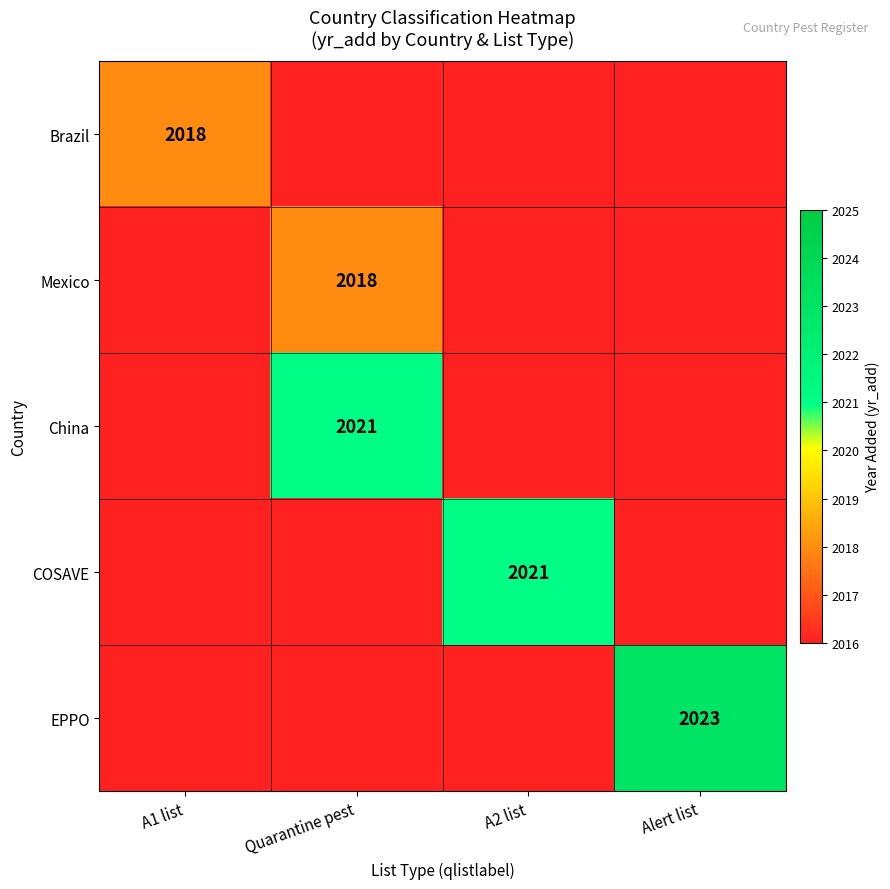

True or false: Mexico has a value of 1340 at Quarantine pest.

False